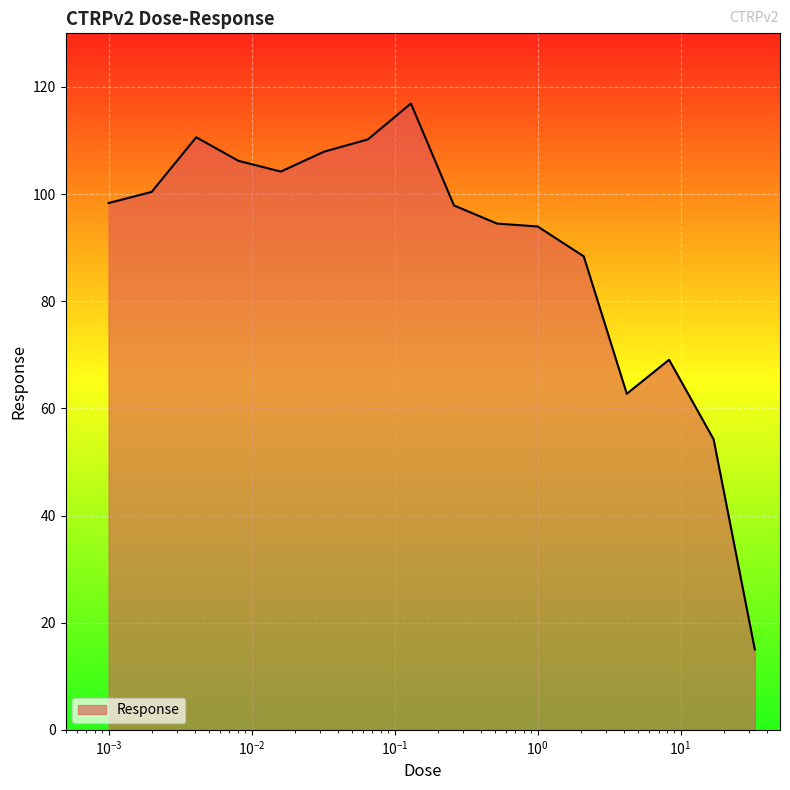

What is the greatest value displayed?

116.9